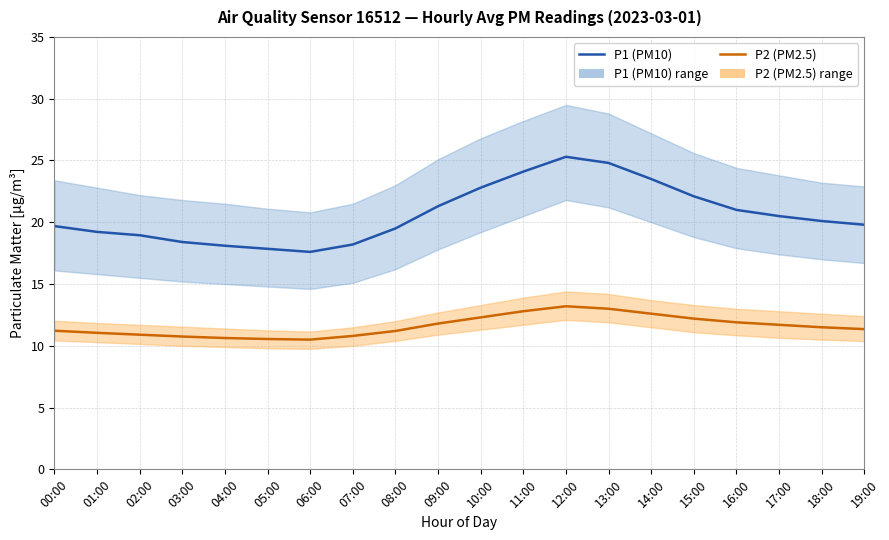

Rank the series at 19:00 from highest to lowest value.

P1 (PM10), P2 (PM2.5)